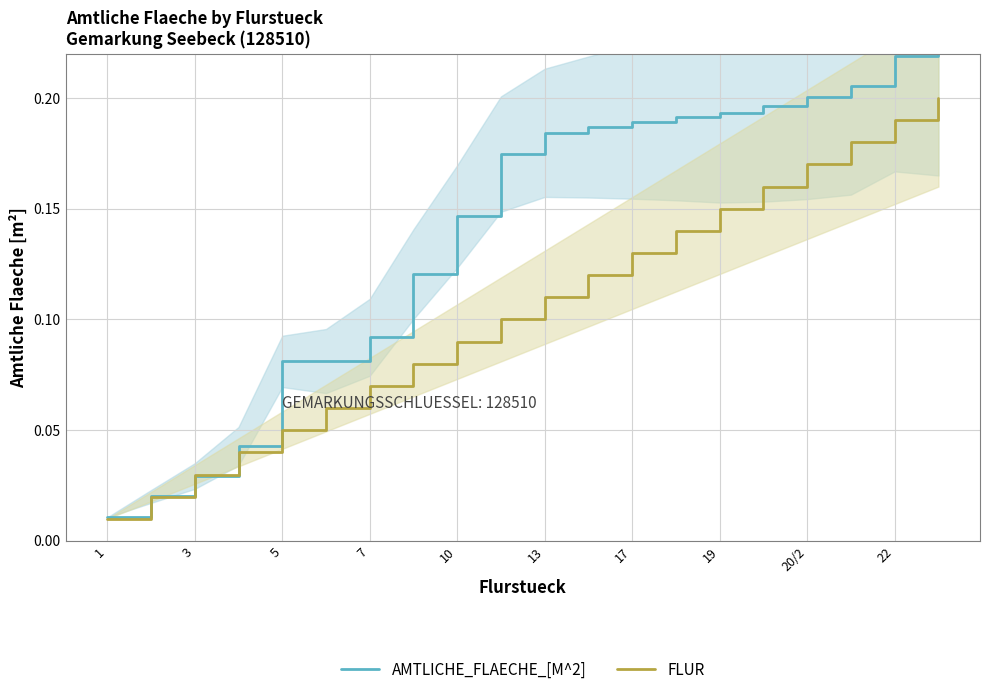

What are all the series names shown in the legend?

AMTLICHE_FLAECHE_[M^2], FLUR